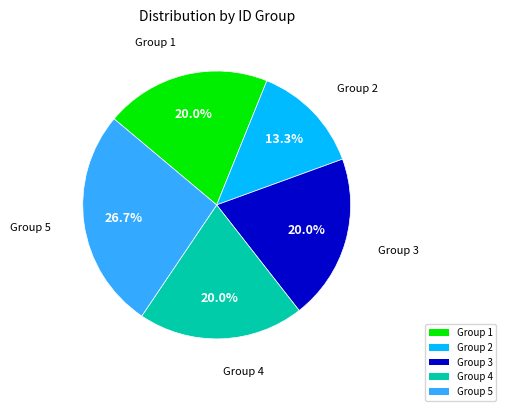

How much of the chart is everything except Group 2?

86.7%